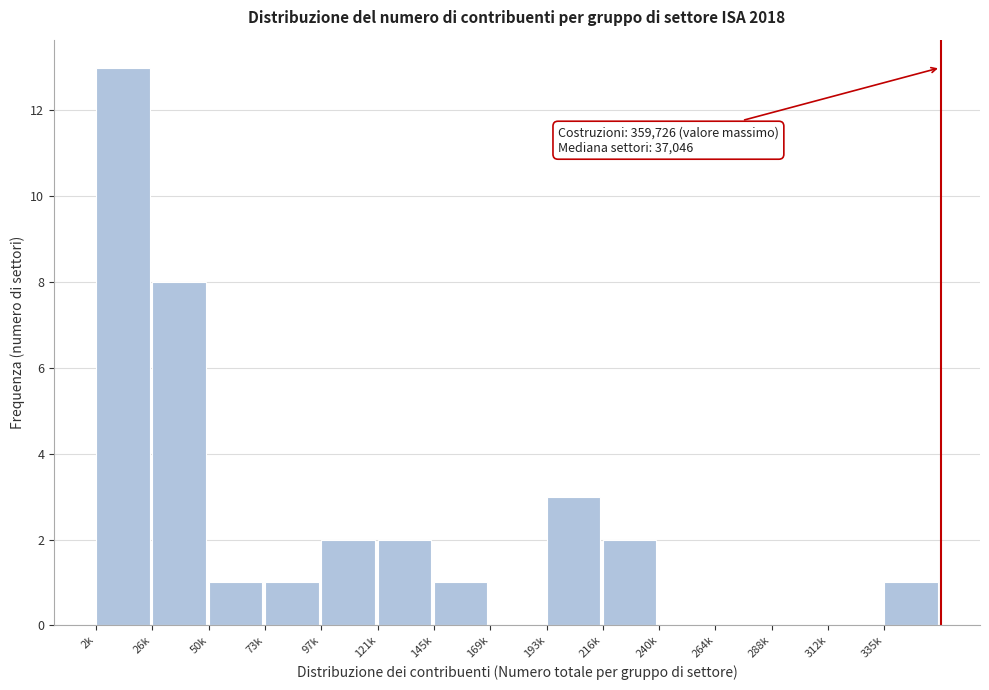

Reading right to left, list all the values displayed in this chart.

335k=1	312k=0	288k=0	264k=0	240k=0	216k=2	193k=3	169k=0	145k=1	121k=2	97k=2	73k=1	50k=1	26k=8	2k=13